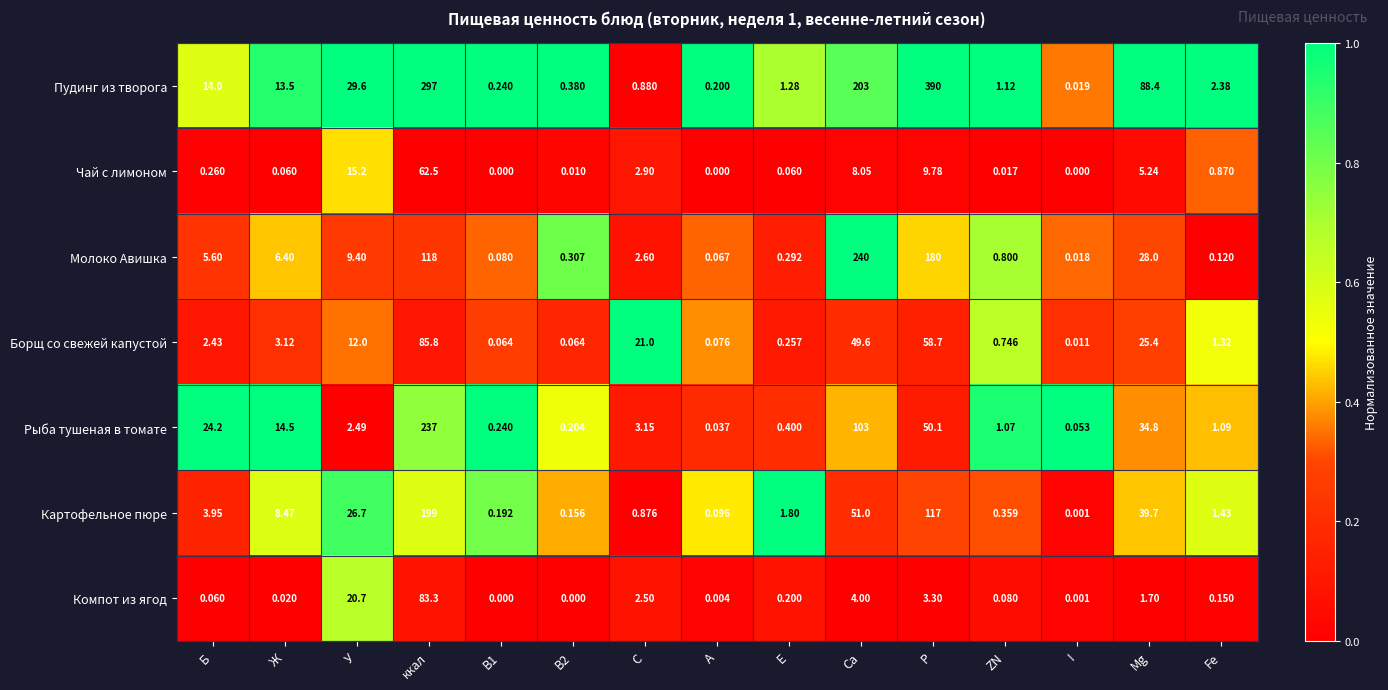

Which series changed the most between ккал and ZN?

Пудинг из творога